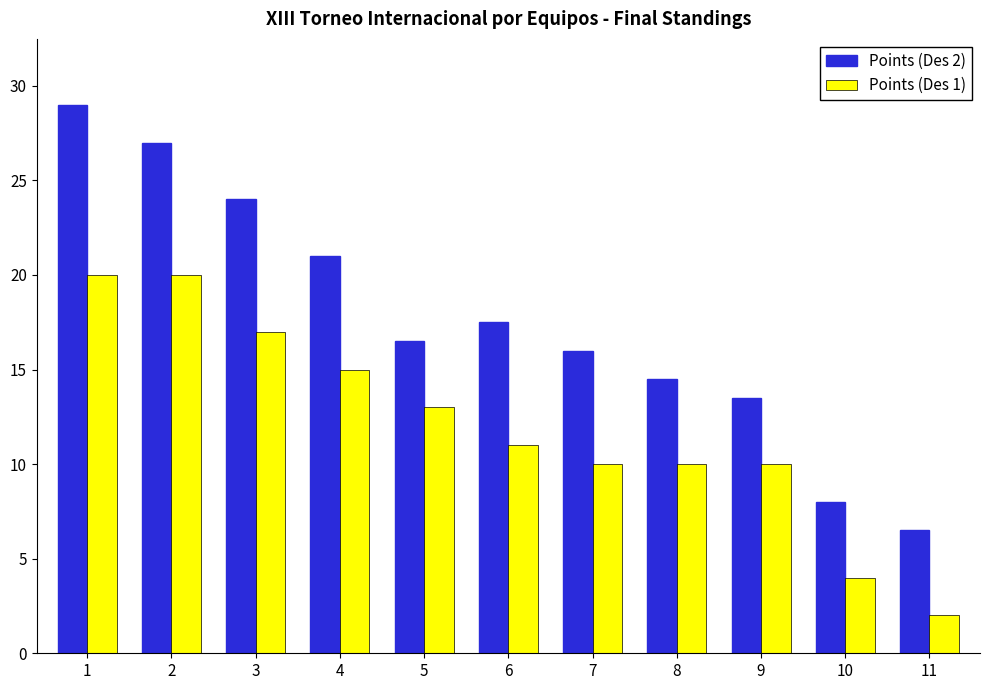

What is the difference between the second highest and second lowest values in the Points (Des 1) series?

16.0